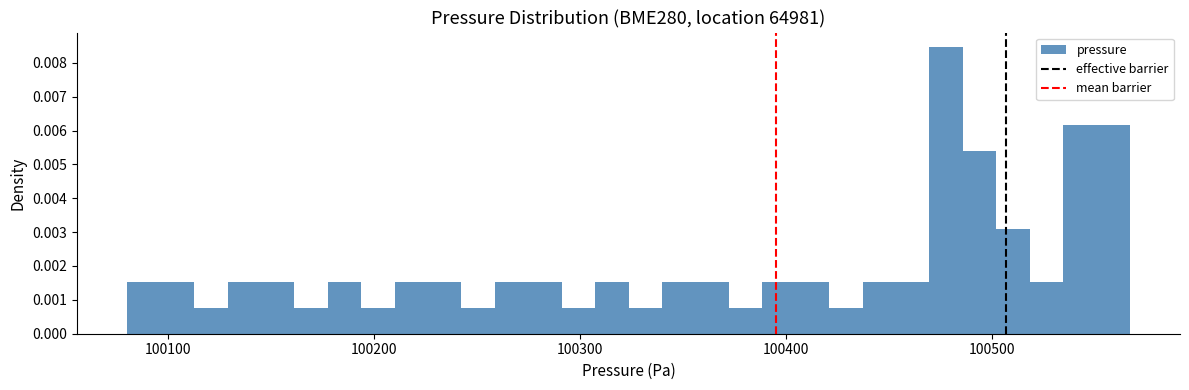

Around what value on the x-axis is the tallest bar? Give the approximate position of its centre, as read against the axis.

100480